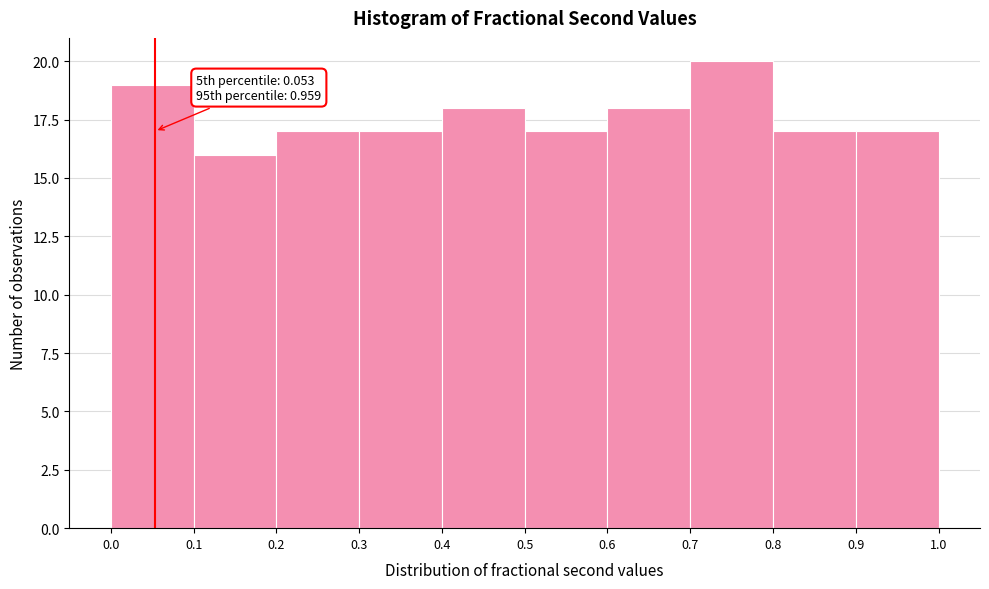

Which range on the x-axis has the tallest bar?

0.7 to 0.8